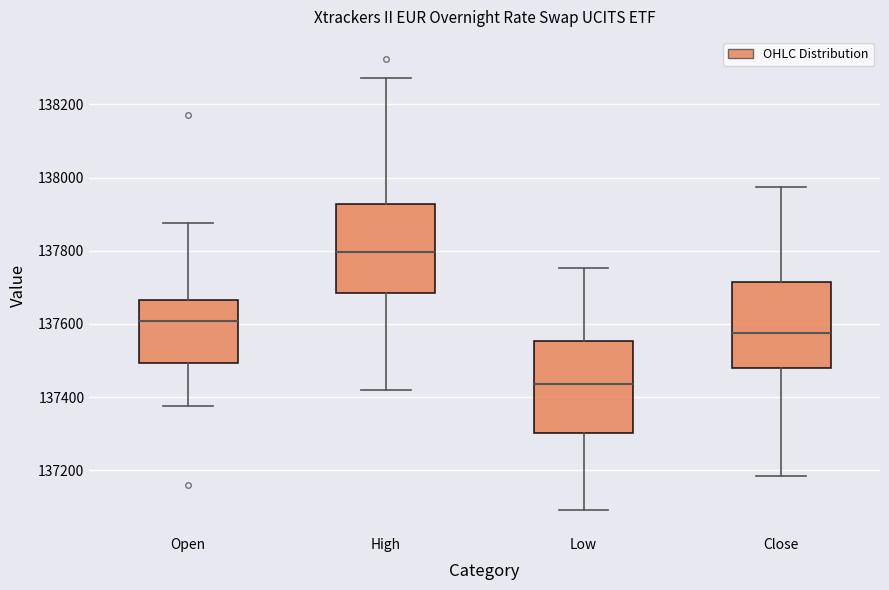

Where does the median line of the box for High sit on the y-axis? The values are not printed on the chart, so give them approximately, as read against the axis.

137800